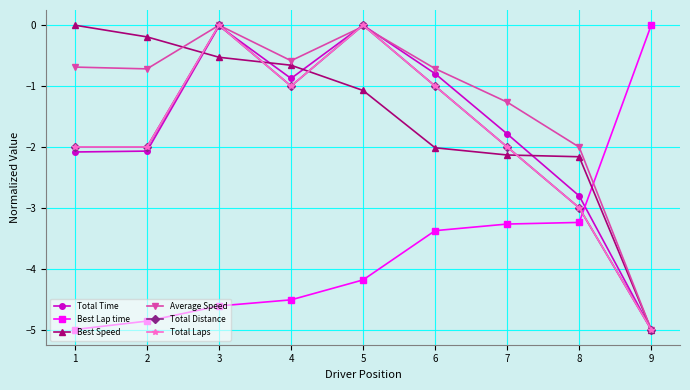

Which label corresponds to the largest value in the chart?

5